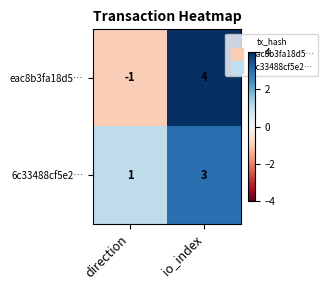

How many data points does each series have?

2